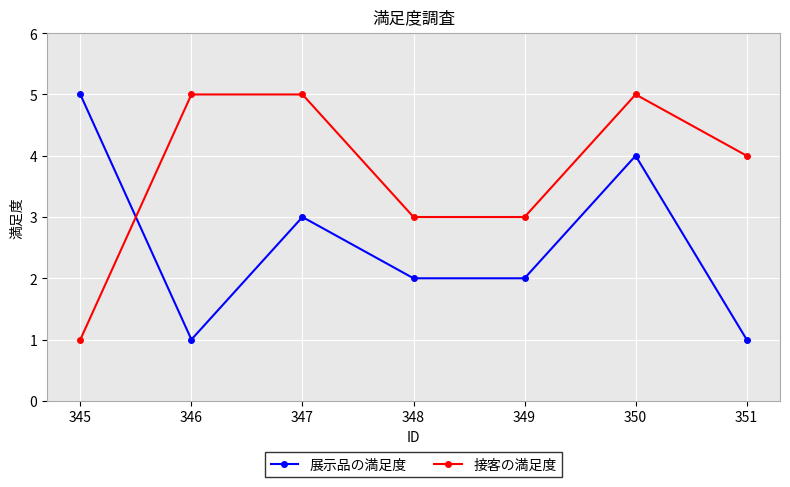

Reading left to right, list all the values displayed in this chart.

展示品の満足度: 345=5	346=1	347=3	348=2	349=2	350=4	351=1
接客の満足度: 345=1	346=5	347=5	348=3	349=3	350=5	351=4